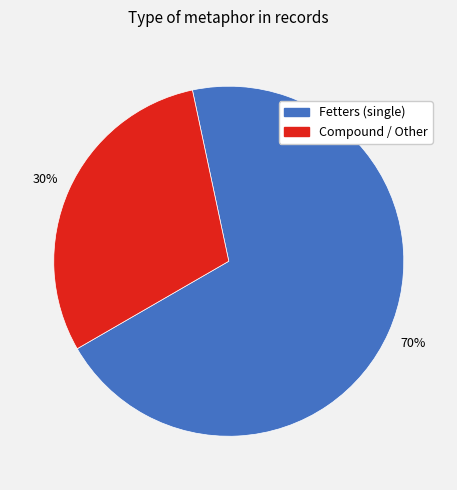

To the nearest percent, what is the difference between the largest and smallest slice percentages?

40%